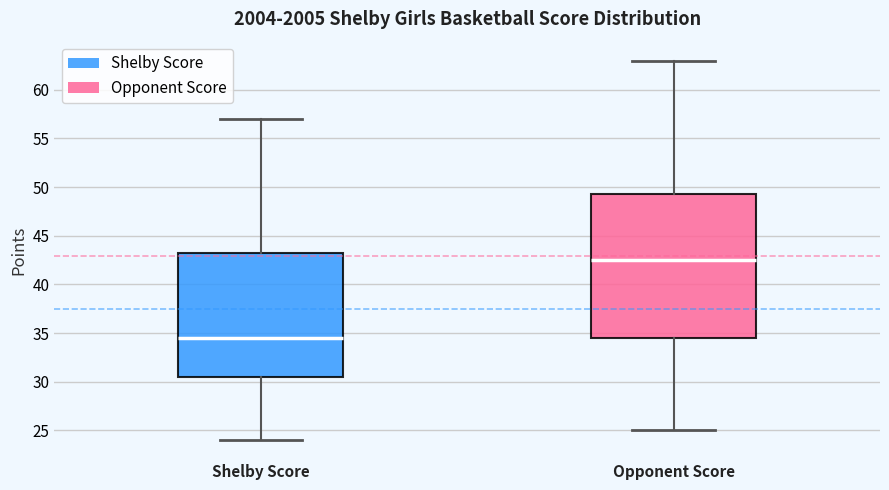

Reading left to right, transcribe this box plot: for each box, give where its median line is, the range the box spans, and where its two whiskers end, as read against the y-axis. The values are not printed on the chart, so give them approximately, as read against the axis.

Shelby Score: median 34.5, box 30.5 to 43.5, whiskers 24.0 to 57.0
Opponent Score: median 42.5, box 34.5 to 49.5, whiskers 25.0 to 63.0